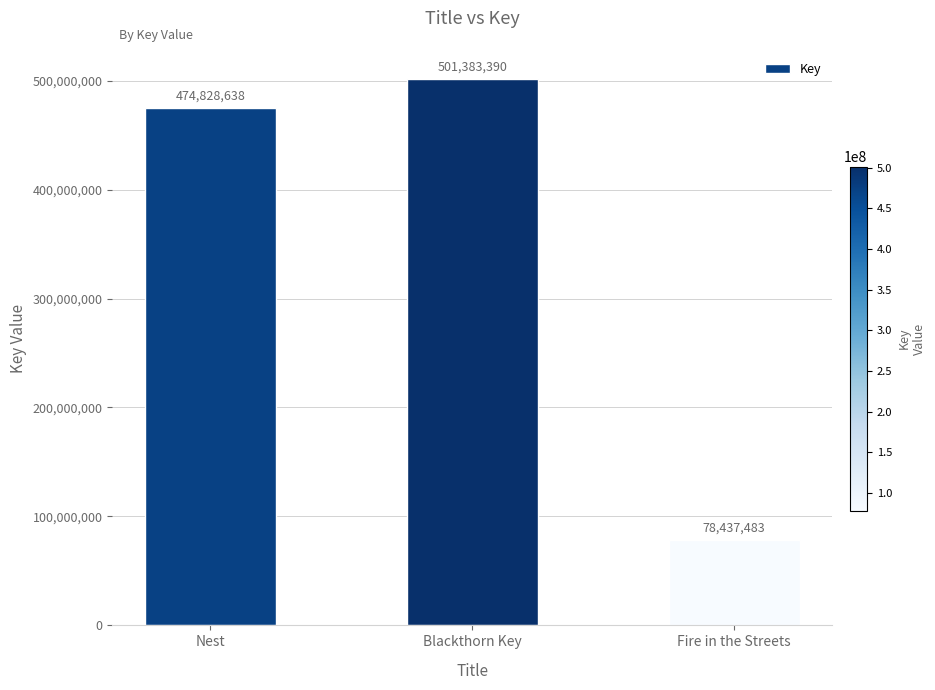

What is the label of the 3rd bar from the left?

Fire in the Streets